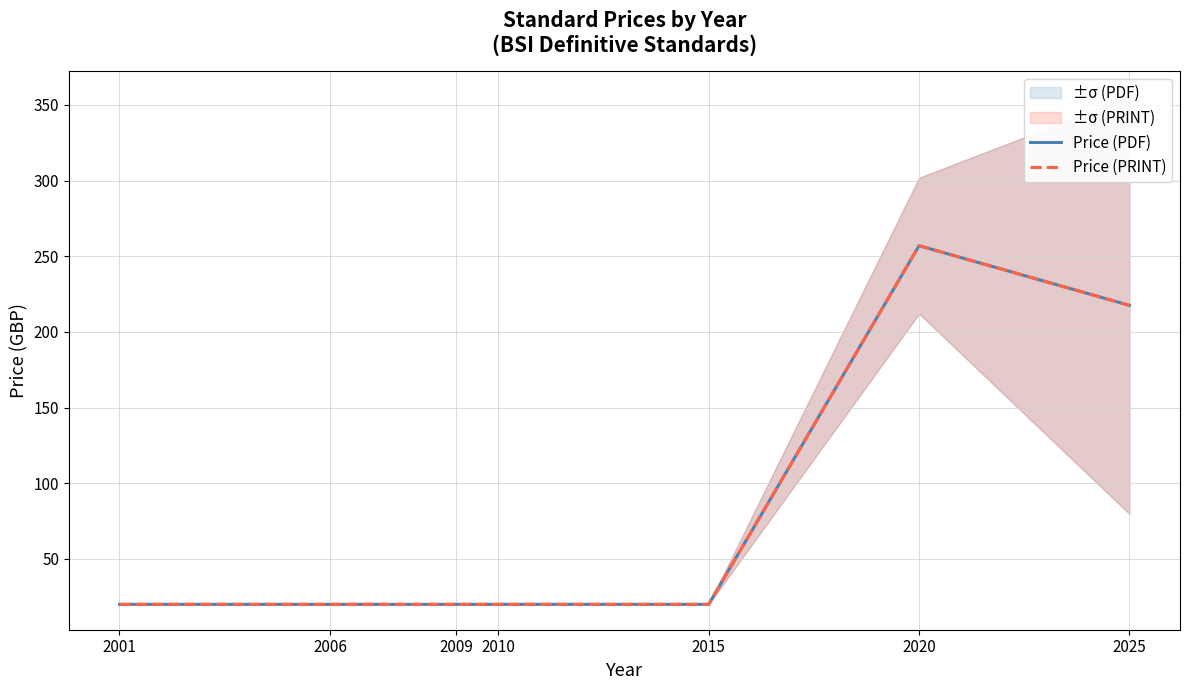

The value of Price (PRINT) at 2015 is 4.7. True or false?

False